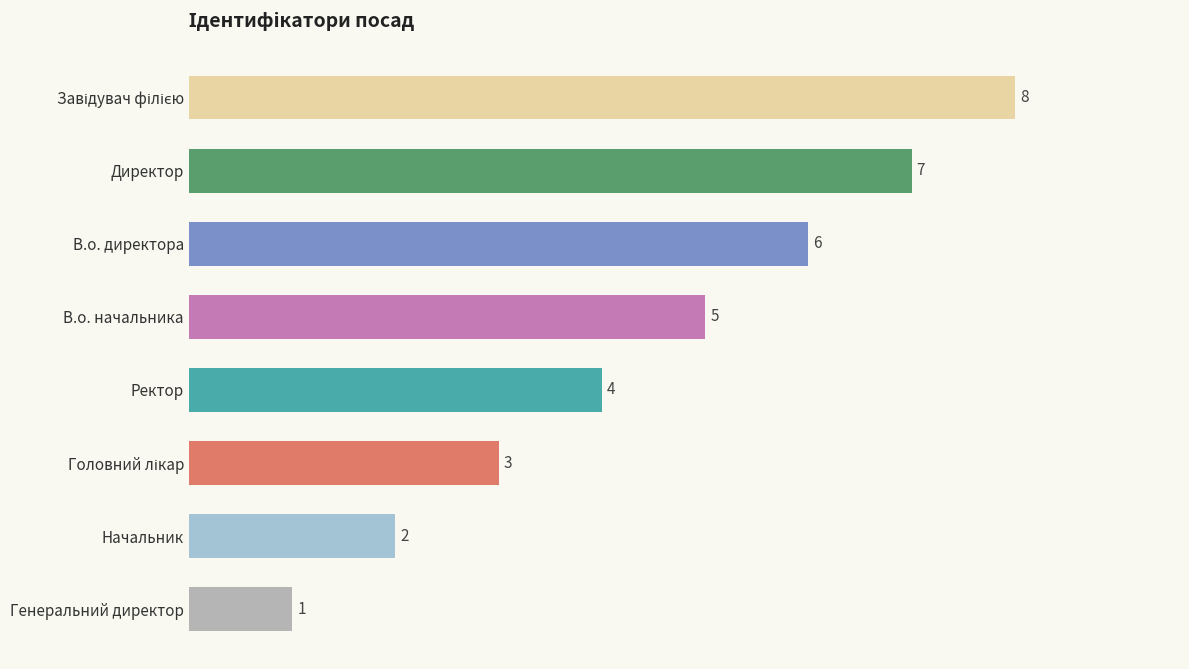

Is it true that the value at Ректор is 4?

True